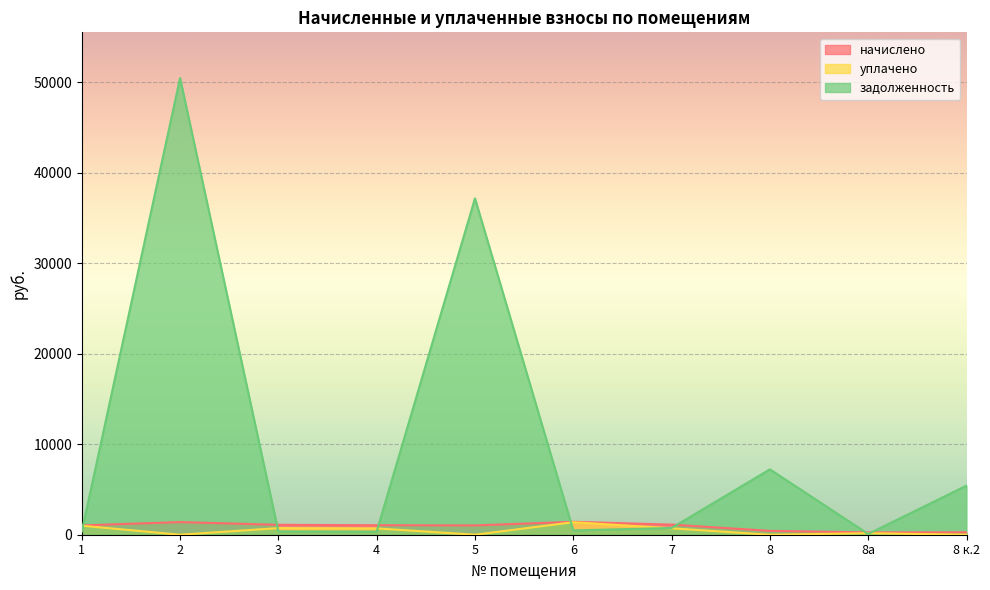

What is the maximum value shown in the chart?

50446.5